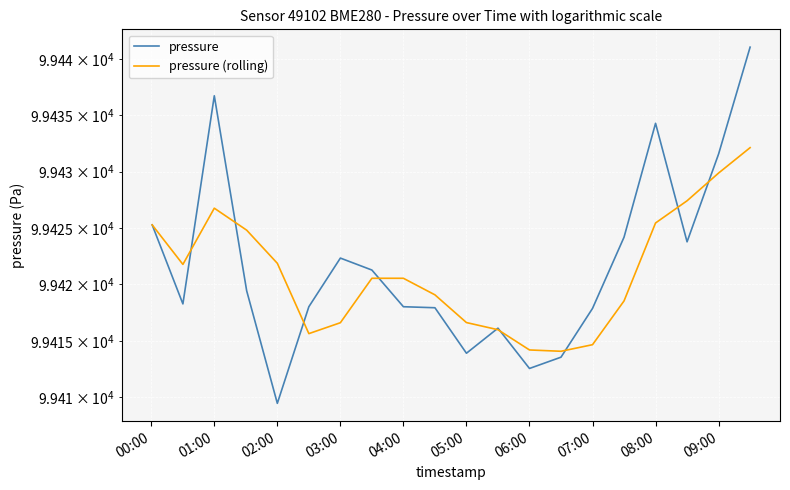

How many lines are shown in the chart?

2